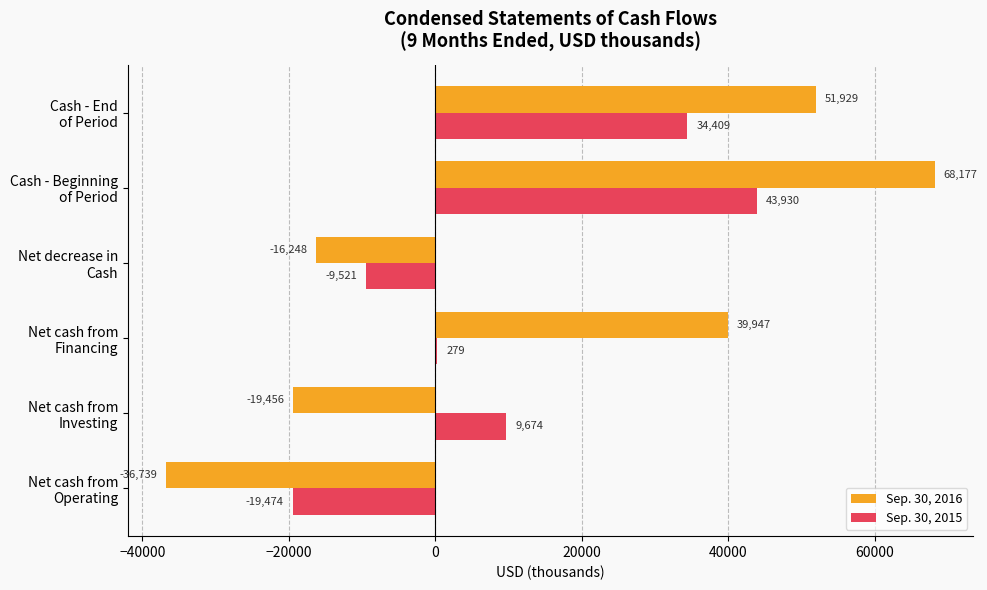

What is the maximum value shown in the chart?

68177